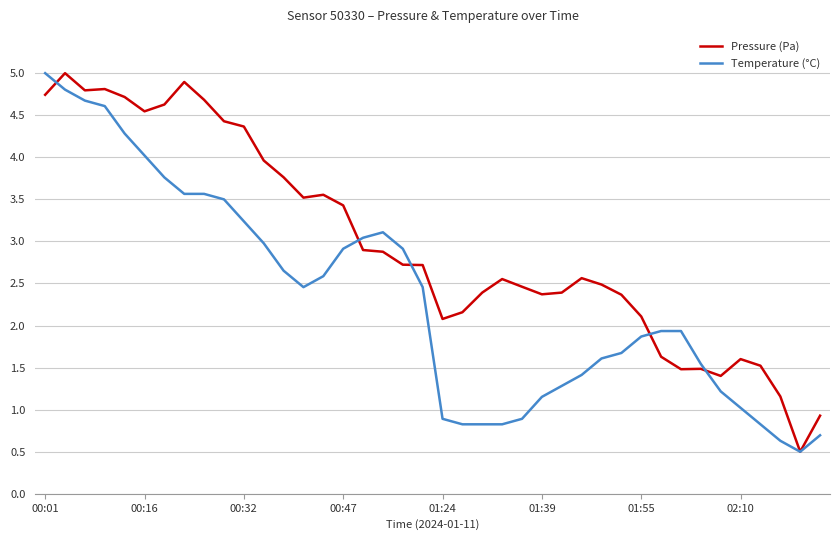

What are all the series names shown in the legend?

Pressure (Pa), Temperature (°C)